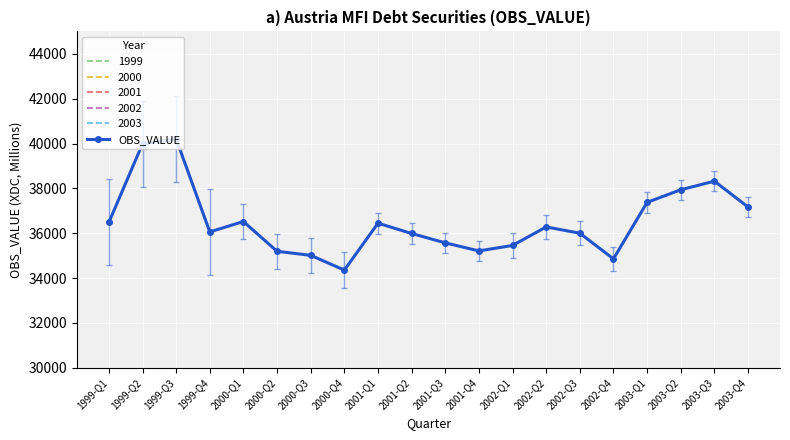

What is the value of the 17th point from the left?

37378